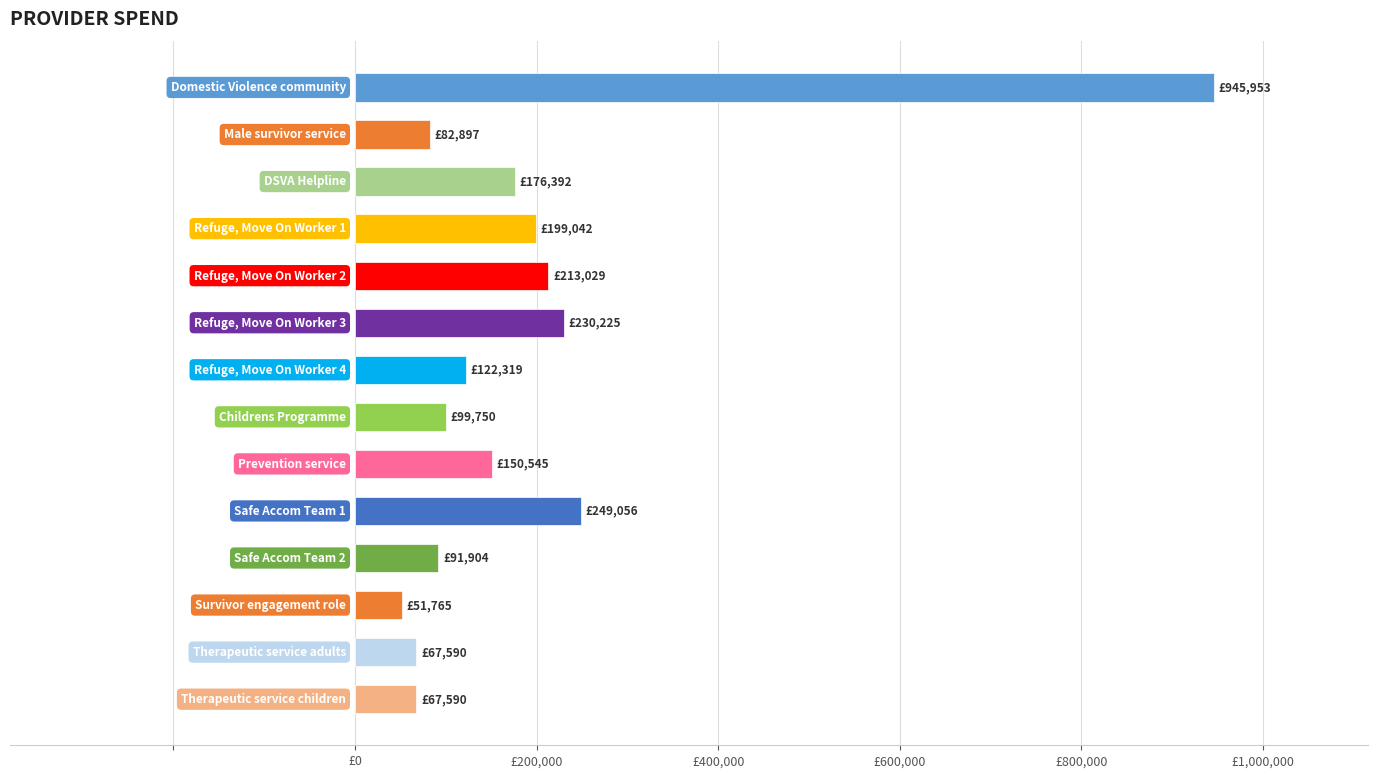

Does the chart contain any negative values?

No